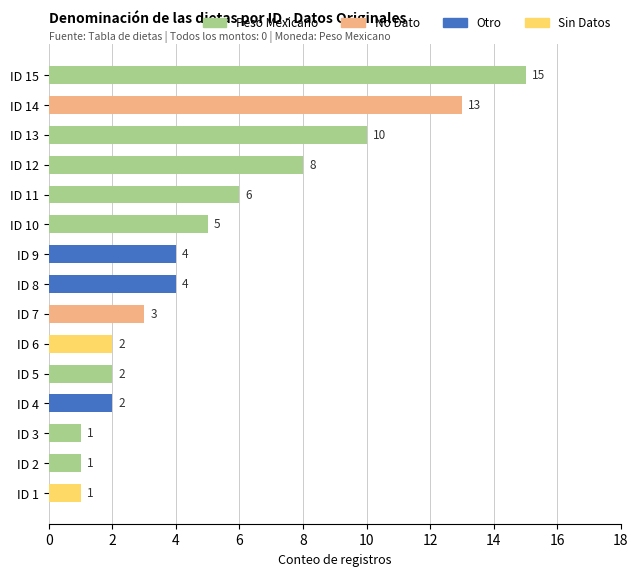

Which has a higher value, ID 1 or ID 14?

ID 14